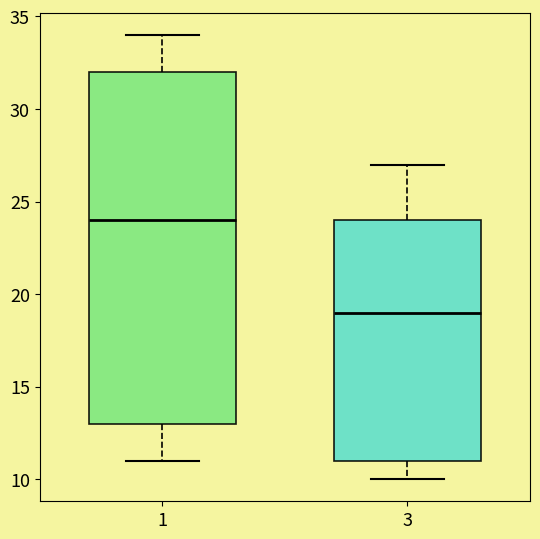

Reading left to right, transcribe this box plot: for each box, give where its median line is, the range the box spans, and where its two whiskers end, as read against the y-axis. The values are not printed on the chart, so give them approximately, as read against the axis.

1: median 24, box 13 to 32, whiskers 11 to 34
3: median 19, box 11 to 24, whiskers 10 to 27